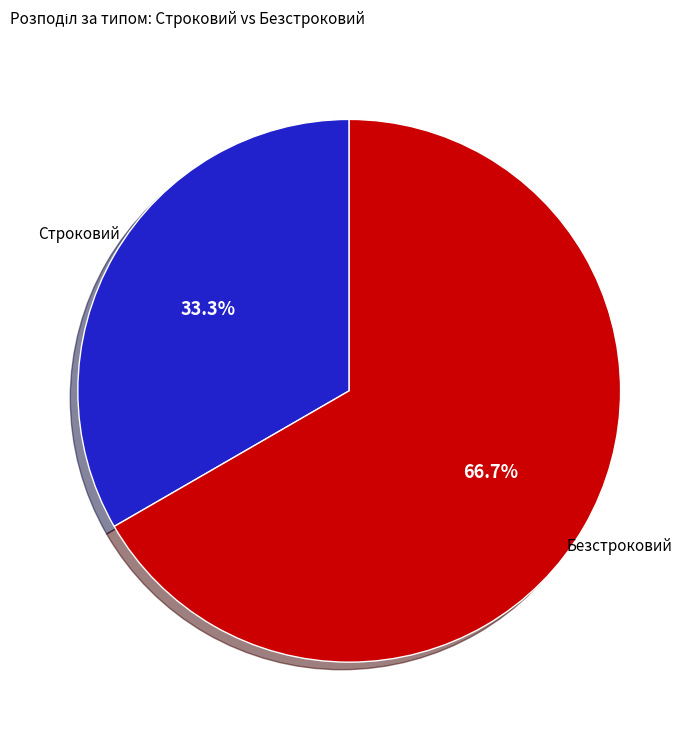

Does any single category account for the majority?

Yes